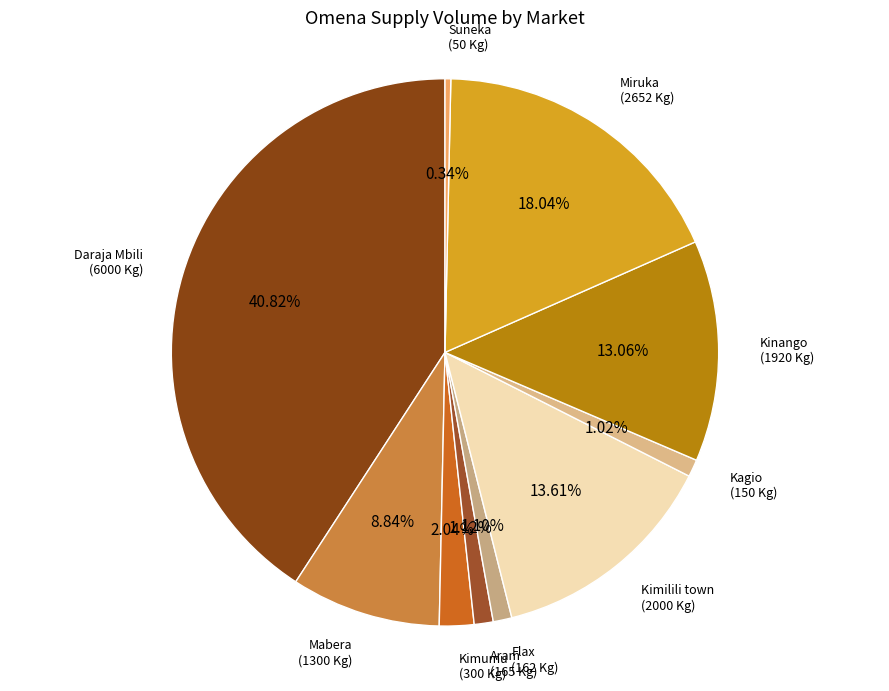

To the nearest percent, what is the average slice percentage?

10%